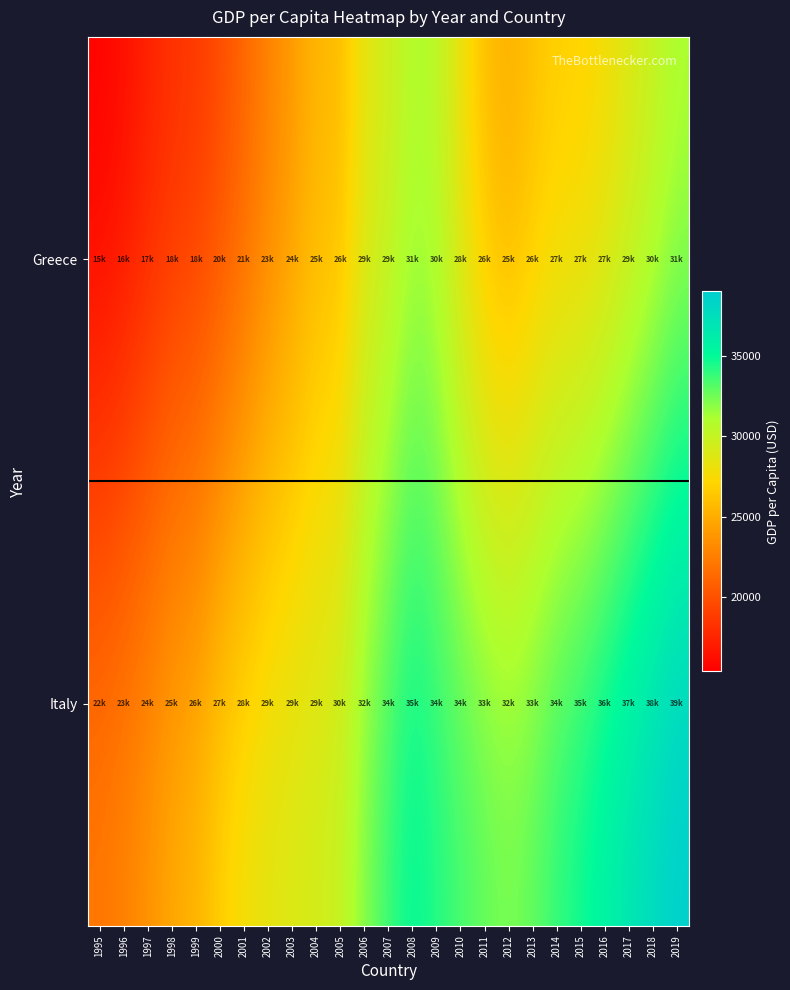

What is the greatest value displayed?

39000.0